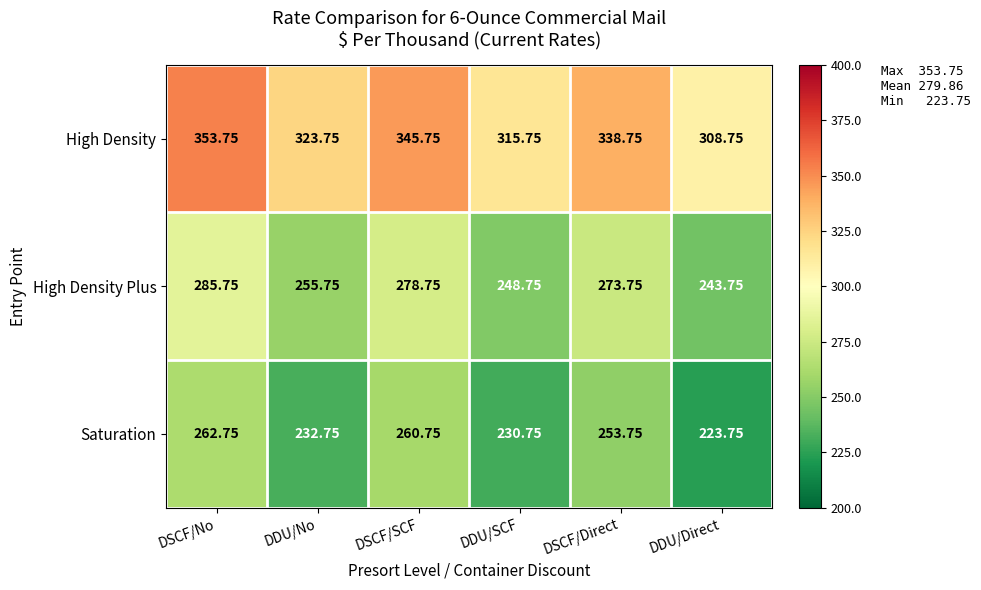

Which category has the lowest value across all series?

DDU/Direct